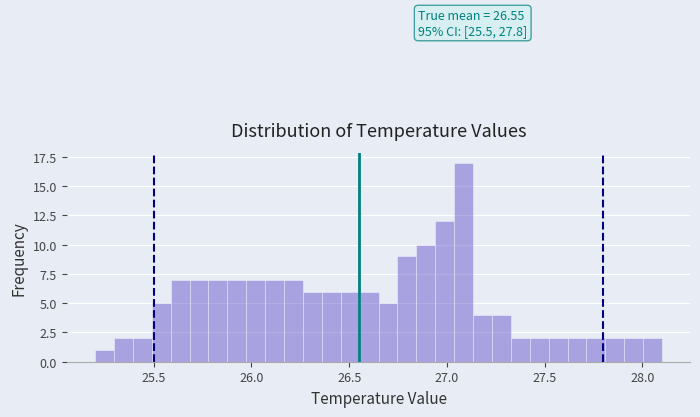

Read against the x-axis, roughly where is the centre of the tallest bar?

27.10